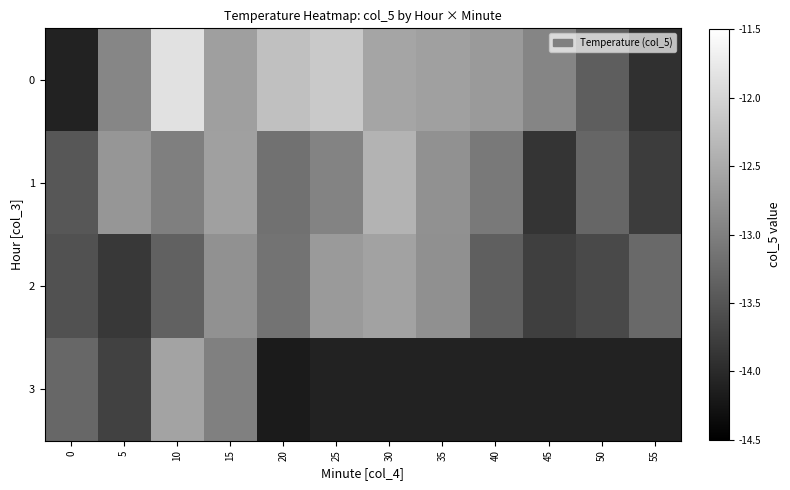

What is the total value across all series at 10?

-50.8